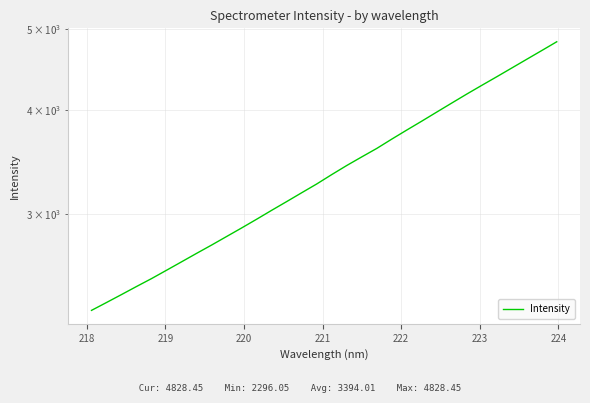

What is the value of the 10th point from the left?

2817.2